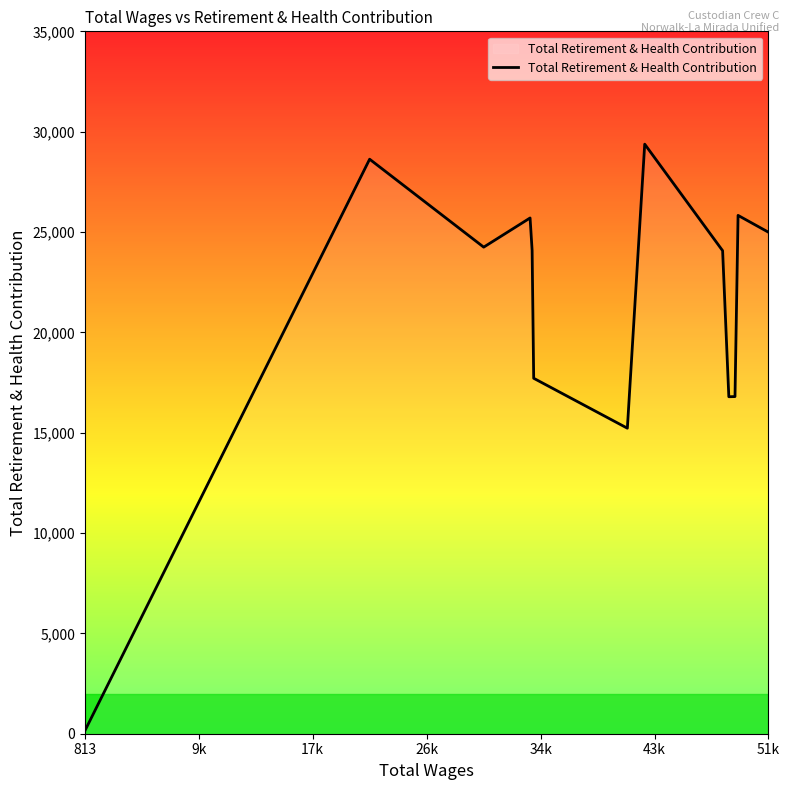

What is the difference between the maximum and minimum values?

29231